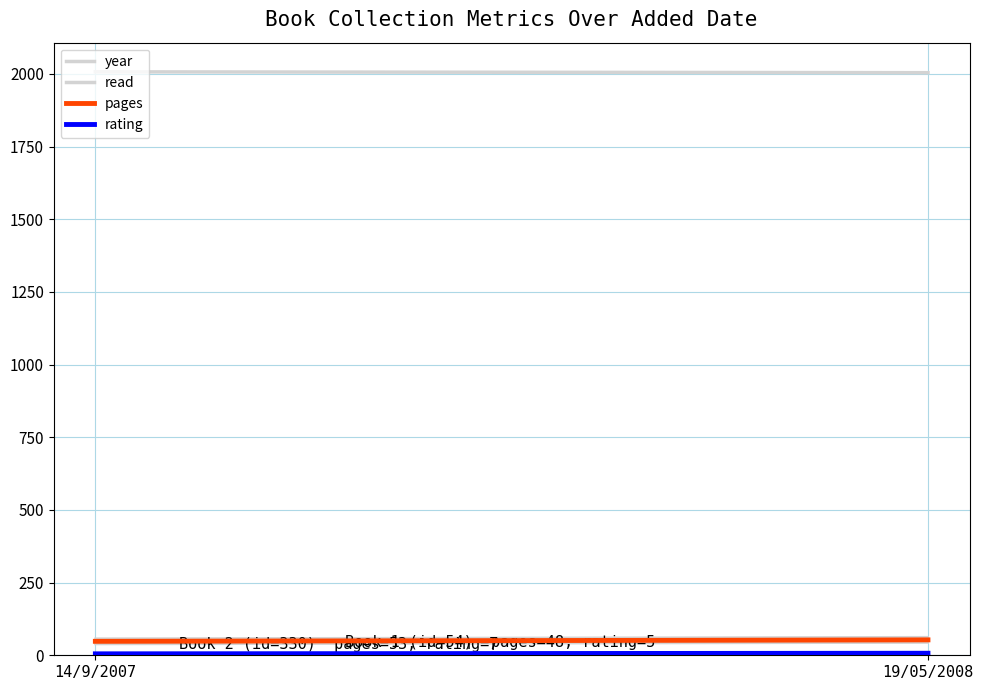

What is the sum of all pages values?

101